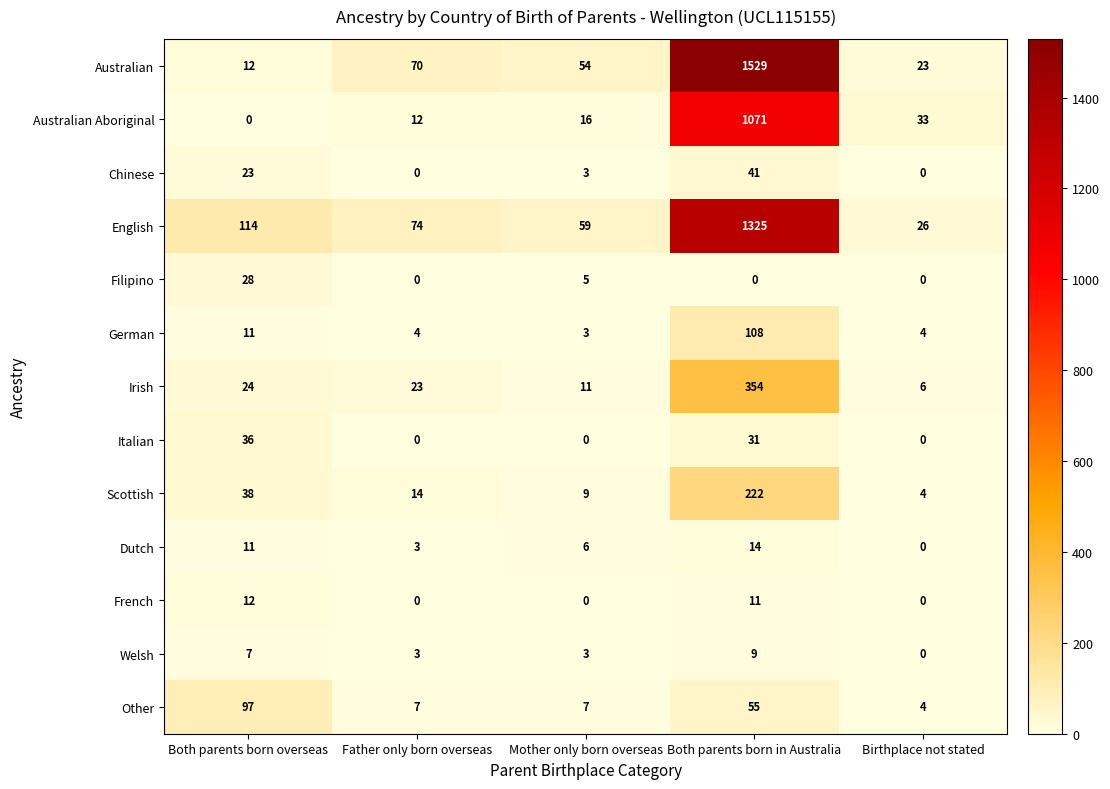

Is it true that German equals 2 at Mother only born overseas?

False